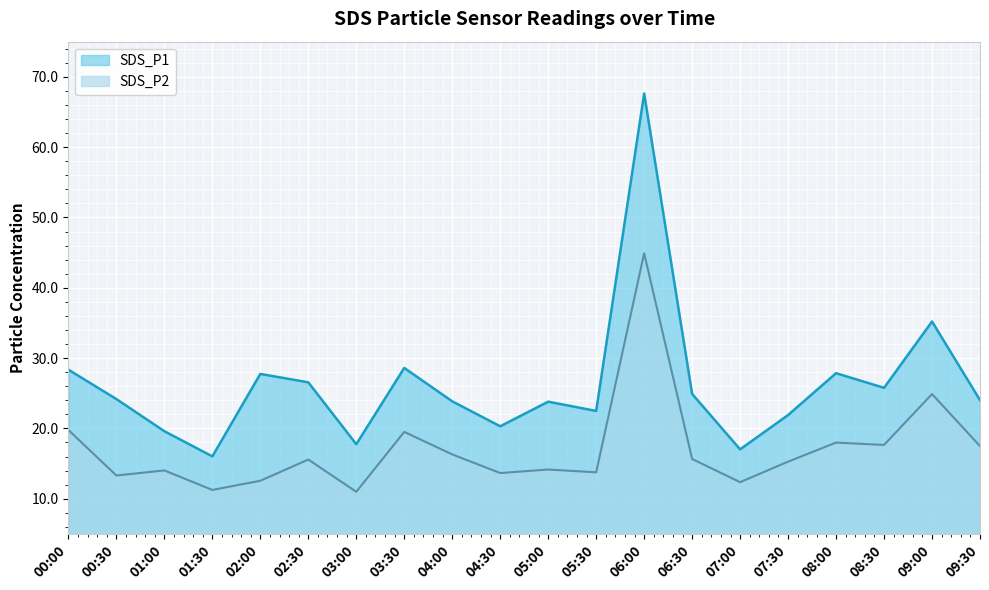

At which category is the sum across all series the highest?

06:00